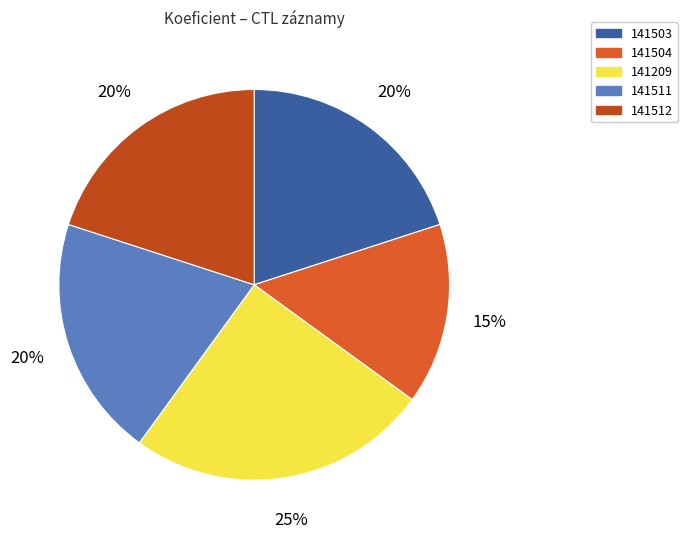

Is it true that 141503 is 20% of the pie?

True